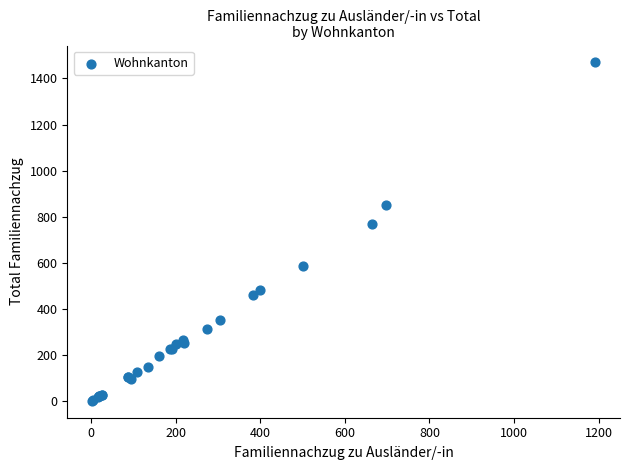

What Y value in the scatter plot is closest to 736?

769